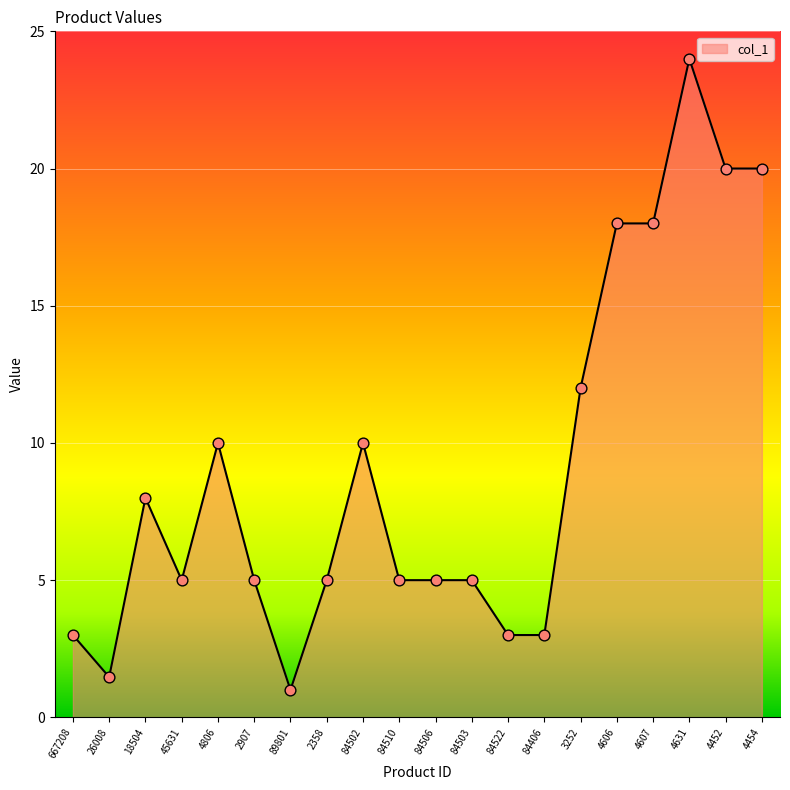

What is the ratio of the value at 84510 to the value at 84522?

1.7